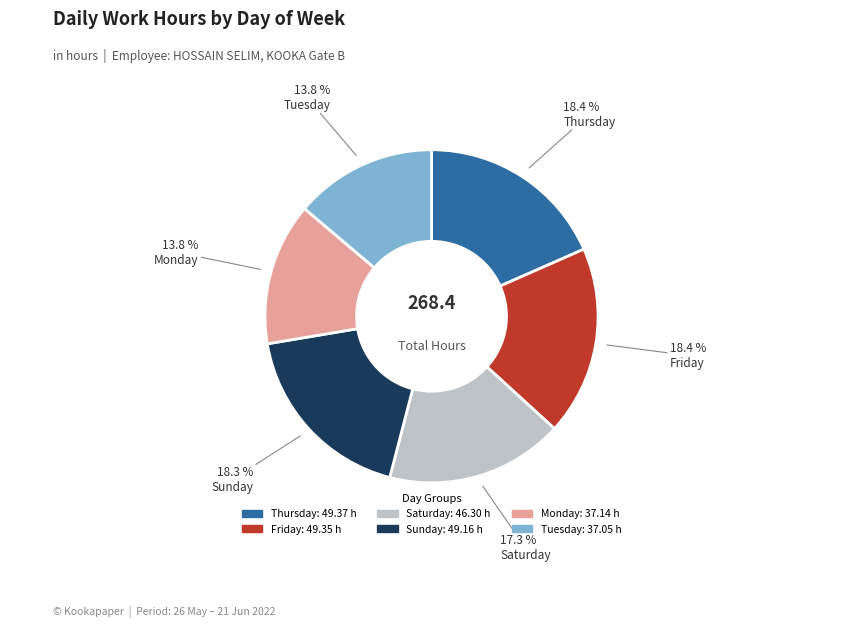

How many segments does this pie chart have?

6